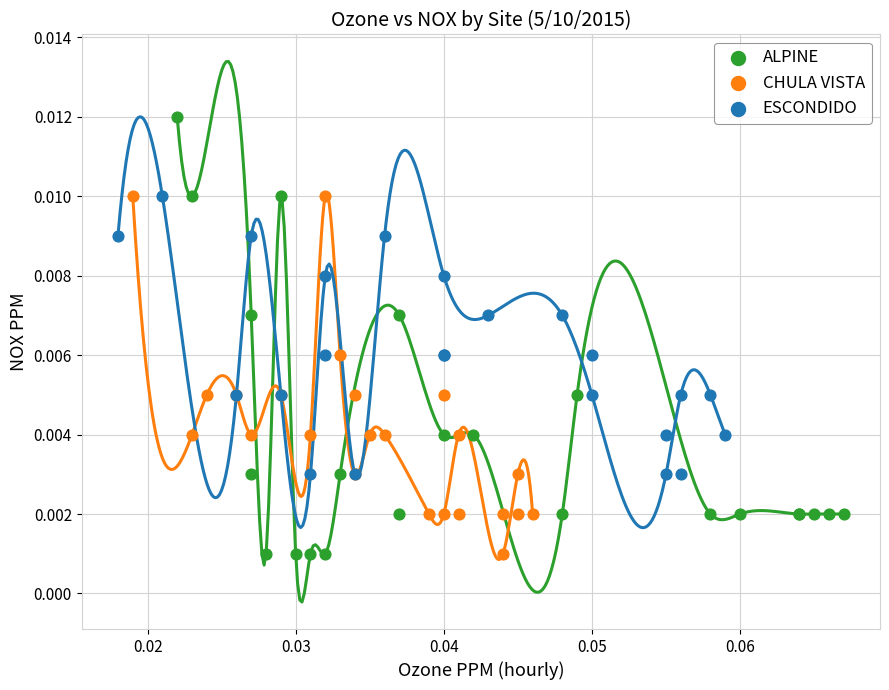

Which series reaches the maximum Y coordinate?

ALPINE